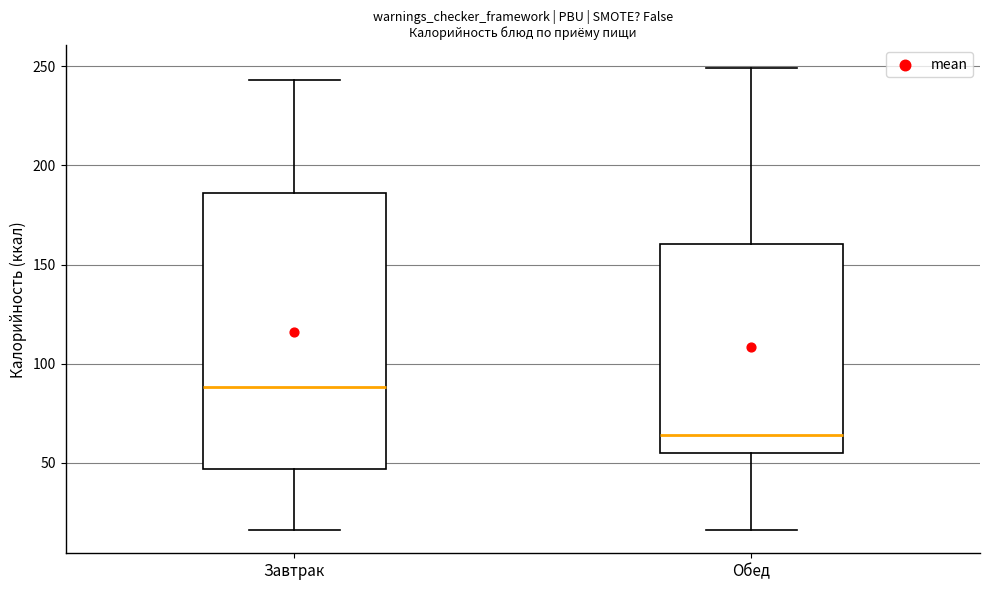

Reading left to right, transcribe this box plot: for each box, give where its median line is, the range the box spans, and where its two whiskers end, as read against the y-axis. The values are not printed on the chart, so give them approximately, as read against the axis.

Завтрак: median 90, box 45 to 185, whiskers 15 to 245
Обед: median 65, box 55 to 160, whiskers 15 to 250